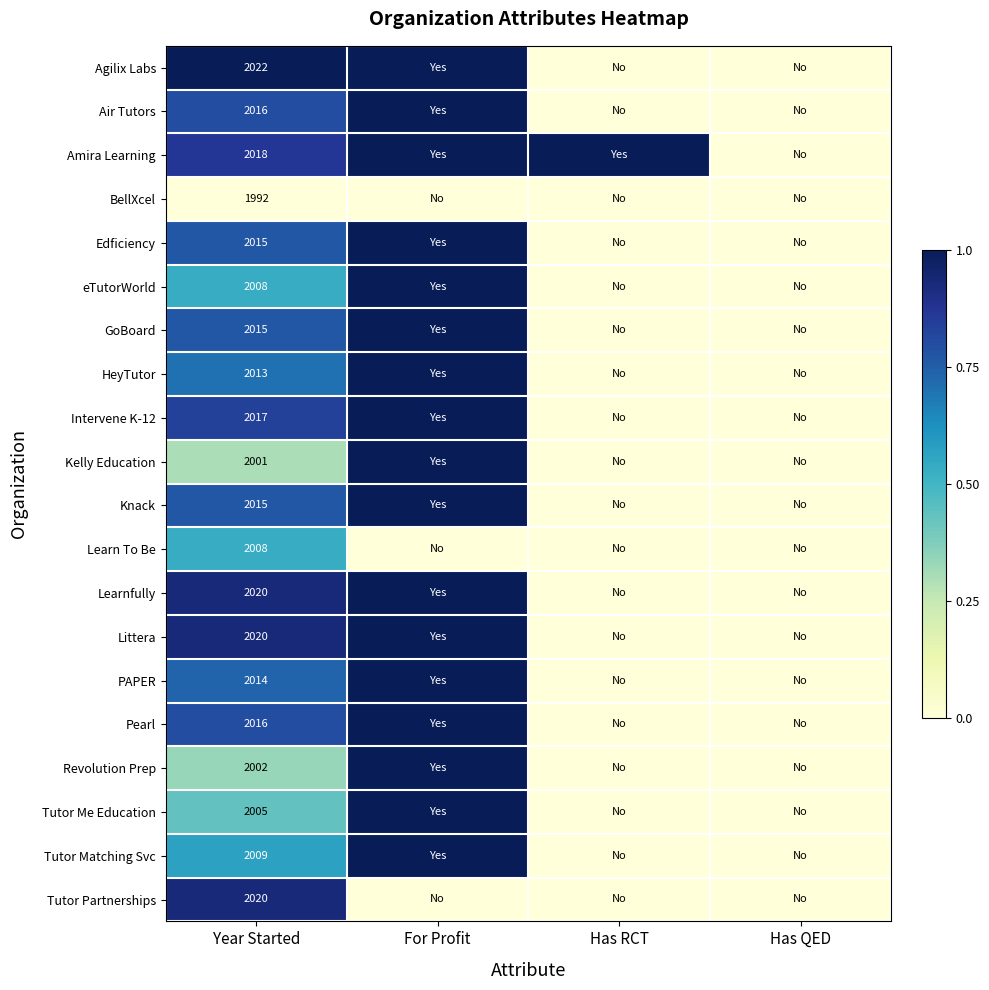

True or false: HeyTutor has a value of 723 at Year Started.

False